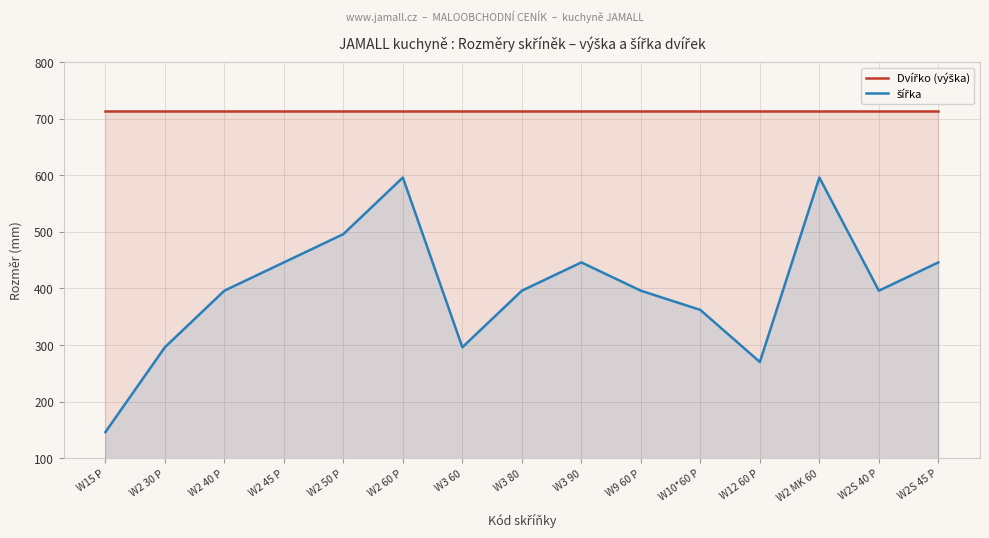

Does the chart display data point markers on the line(s)?

No